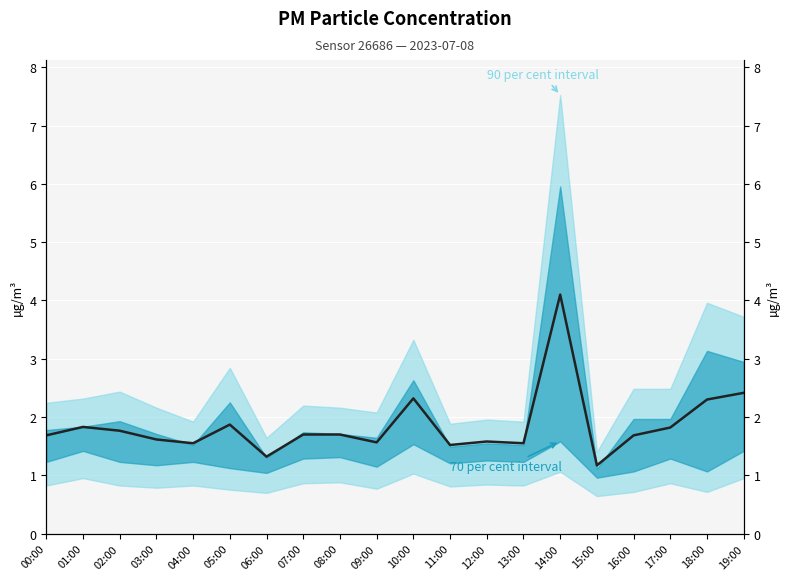

At which category does the data reach its first local valley?

04:00